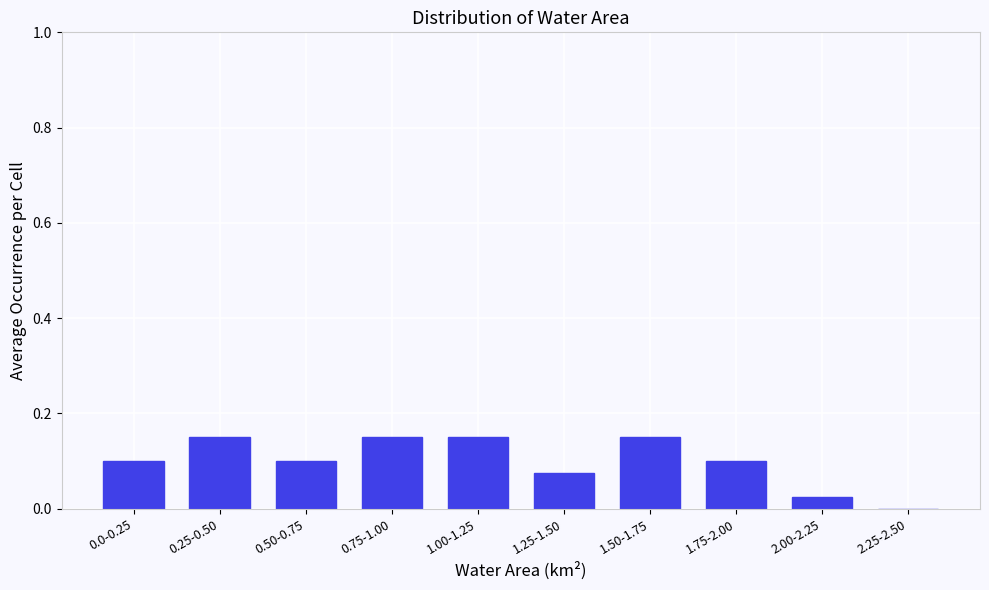

Which has a higher value, 0.50-0.75 or 1.25-1.50?

0.50-0.75